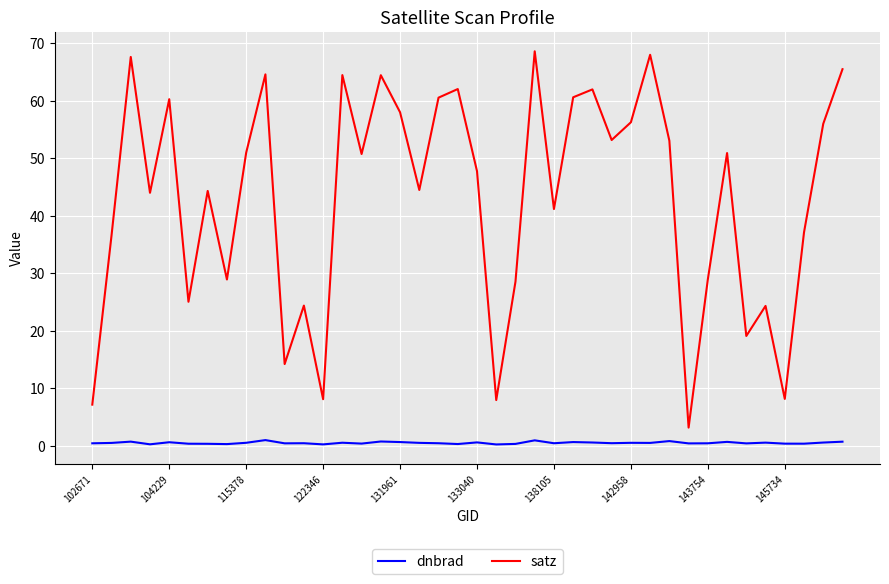

True or false: satz and dnbrad cross at least once.

False